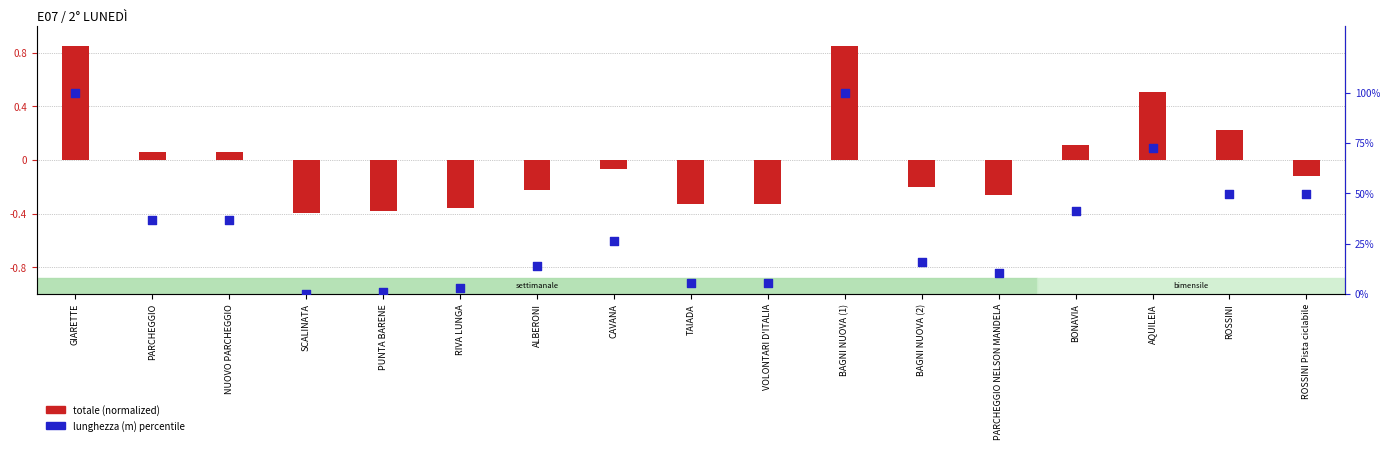

Which series has the largest Y range (max minus min)?

lunghezza (m) percentile